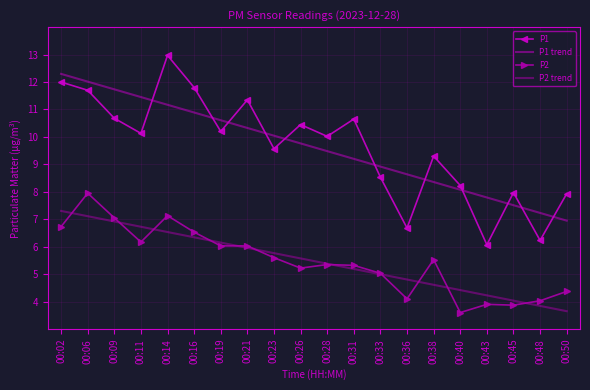

What is the maximum value shown in the chart?

13.0